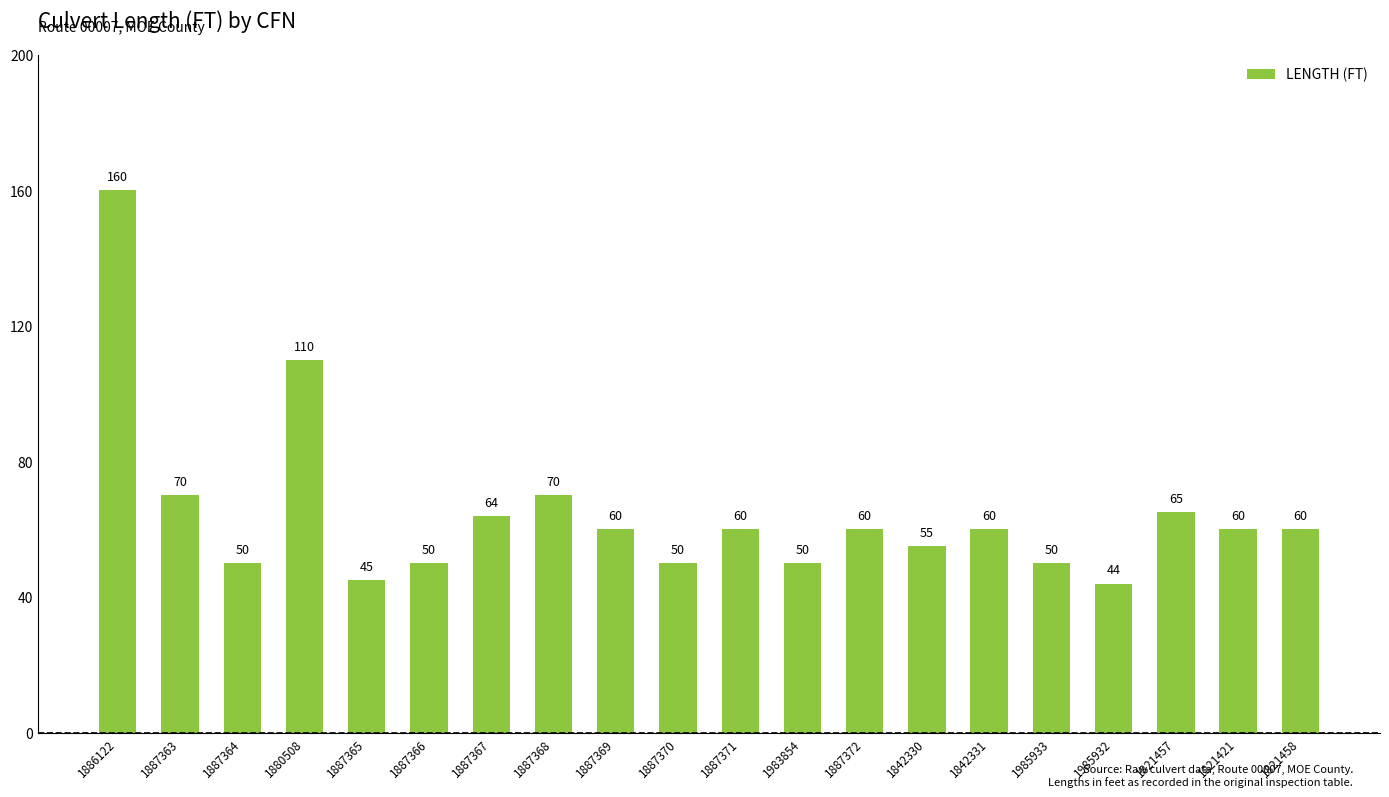

What is the value of the 16th bar from the left?

50